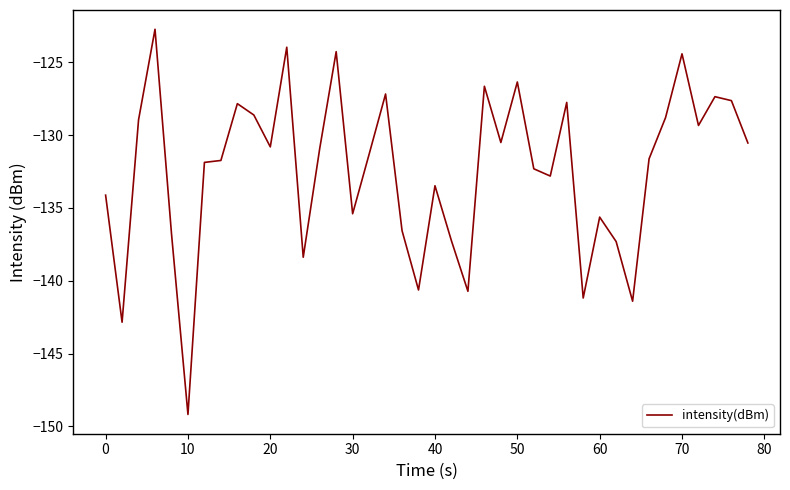

What is the maximum value shown in the chart?

-122.7